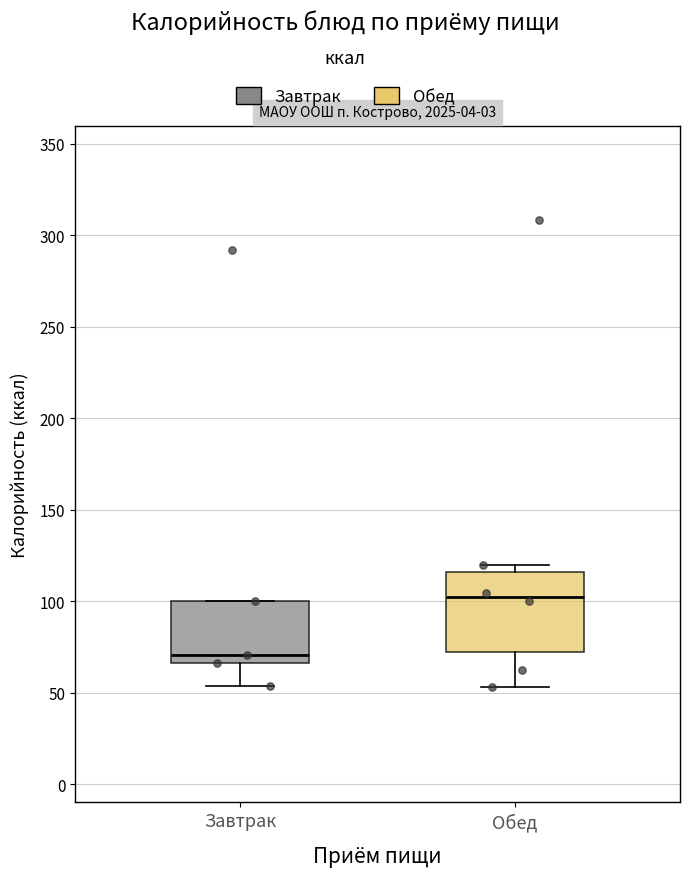

Reading left to right, read every box against the y-axis: the position of its median line, the range the box covers, and the ends of its whiskers. The values are not printed on the chart, so give them approximately, as read against the axis.

Завтрак: median 70, box 65 to 100, whiskers 55 to 100
Обед: median 100, box 70 to 115, whiskers 55 to 120